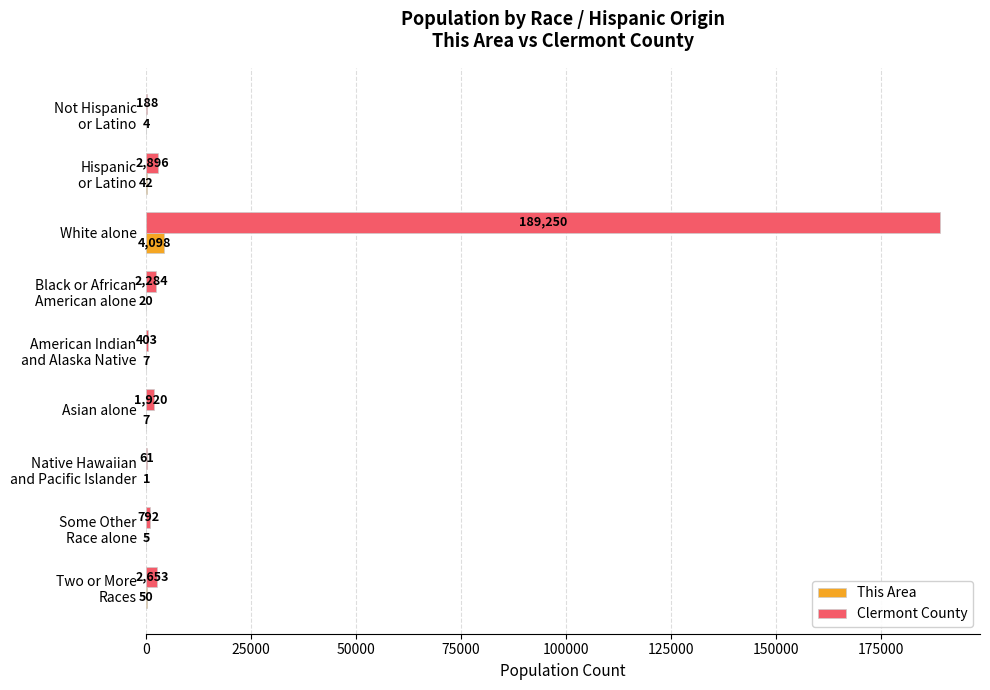

What is the maximum value for Clermont County?

189250